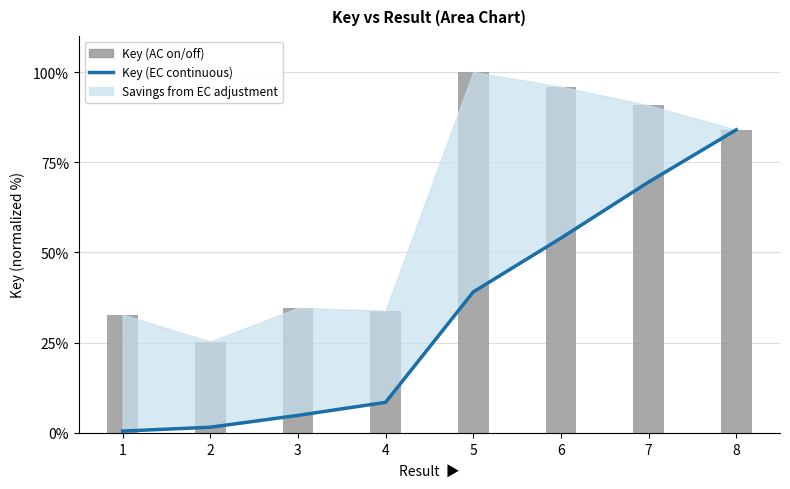

Reading right to left, what are all the values shown in this chart?

84.0	69.5	54.0	39.1	8.5	4.9	1.6	0.5